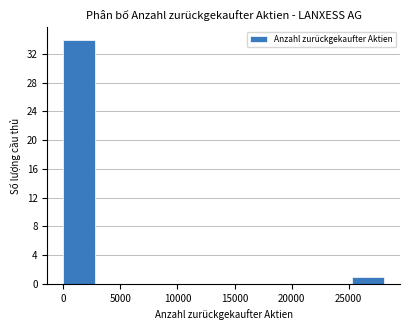

Over which range of the x-axis is the bar tallest?

0 to 3000